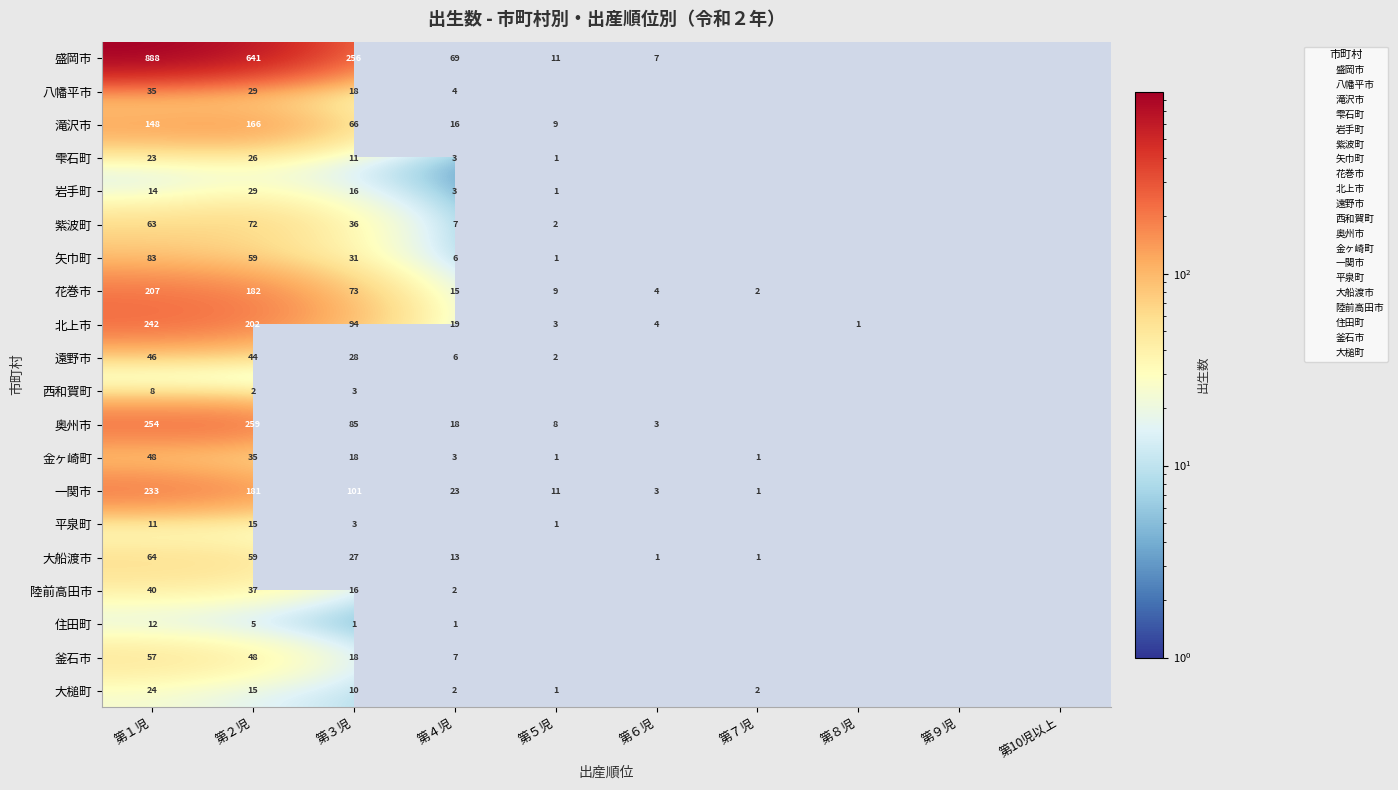

At how many categories does at least one series exceed 153?

3